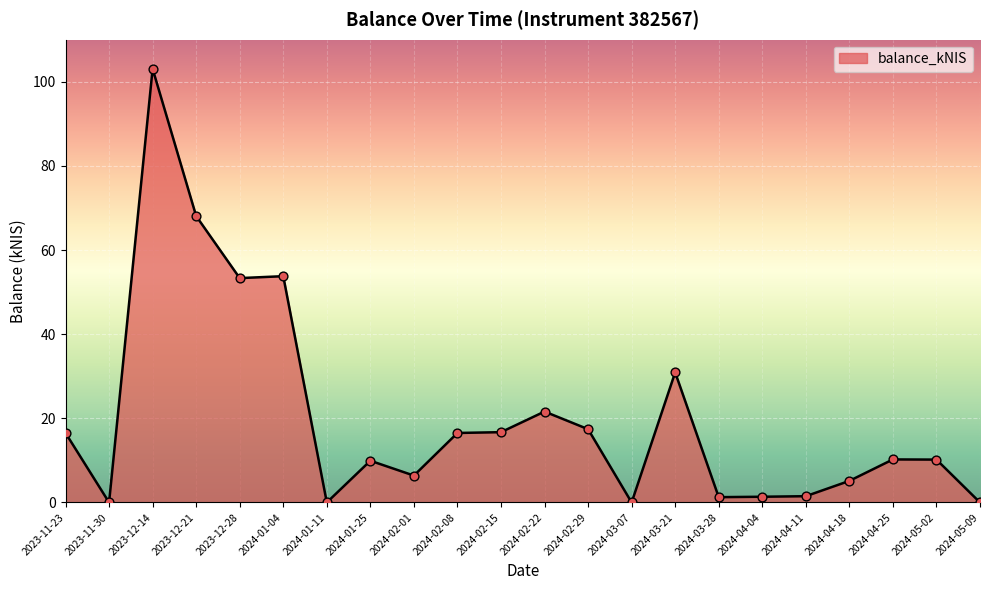

Approximately how many times larger is the value at 2024-05-02 compared to 2023-12-14?

0.1